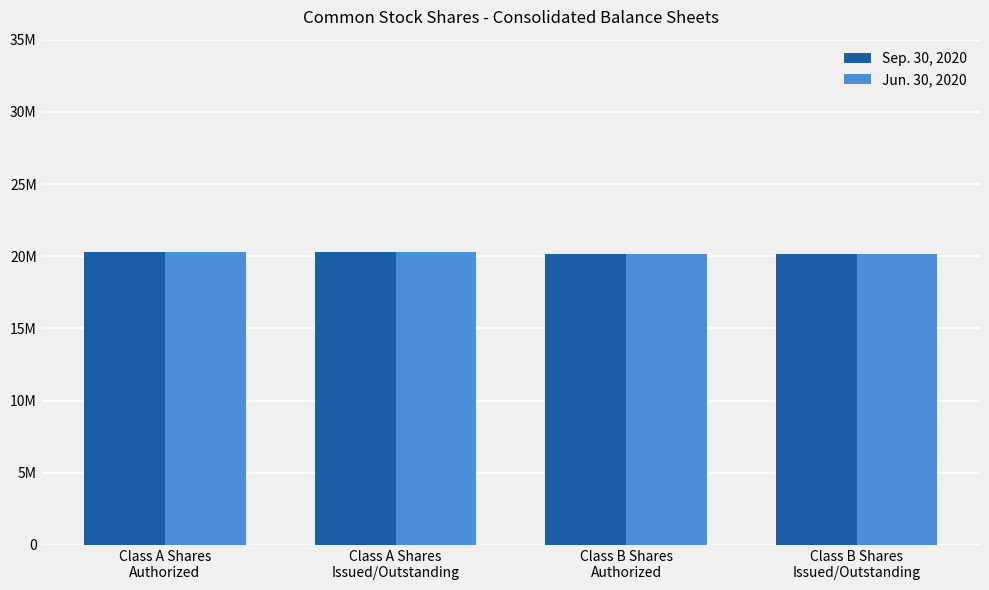

The value of Jun. 30, 2020 at Class B Shares
Authorized is 28022202. True or false?

False